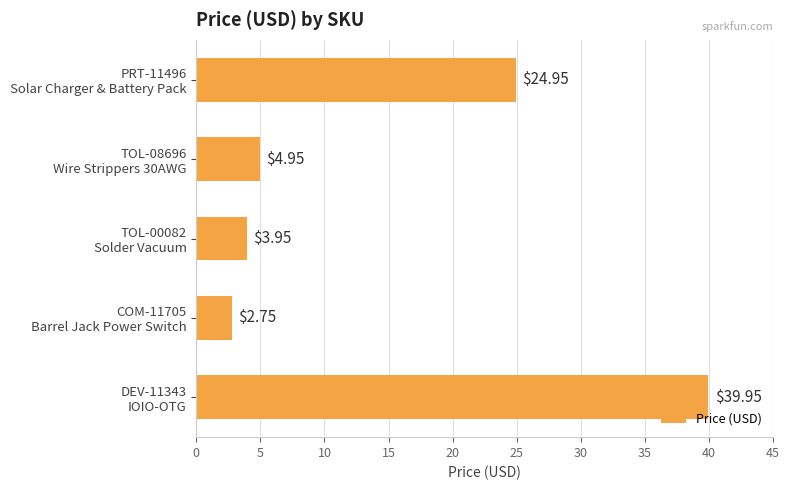

Rank the categories by value from lowest to highest.

COM-11705
Barrel Jack Power Switch, TOL-00082
Solder Vacuum, TOL-08696
Wire Strippers 30AWG, PRT-11496
Solar Charger & Battery Pack, DEV-11343
IOIO-OTG